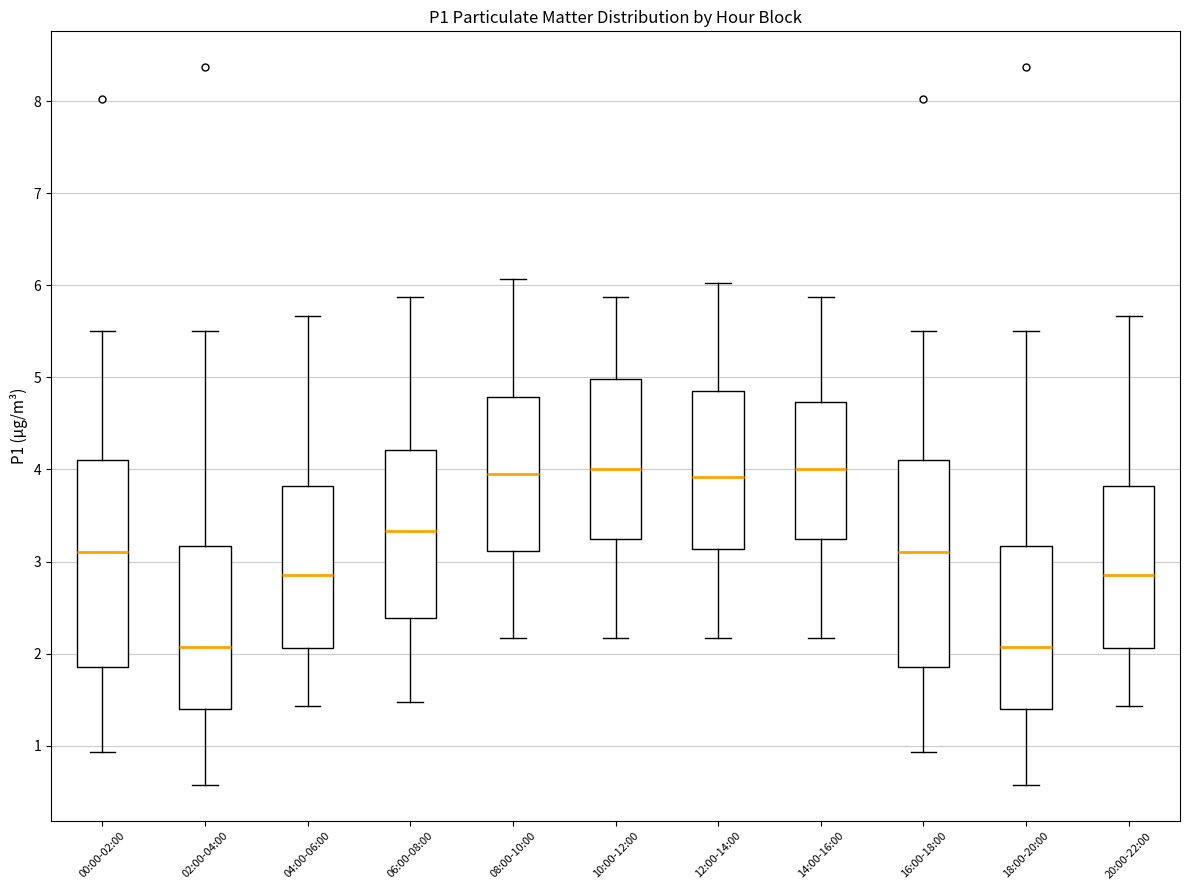

Reading left to right, read every box against the y-axis: the position of its median line, the range the box covers, and the ends of its whiskers. The values are not printed on the chart, so give them approximately, as read against the axis.

00:00-02:00: median 3.1, box 1.9 to 4.1, whiskers 0.9 to 5.5
02:00-04:00: median 2.1, box 1.4 to 3.2, whiskers 0.6 to 5.5
04:00-06:00: median 2.9, box 2.1 to 3.8, whiskers 1.4 to 5.7
06:00-08:00: median 3.3, box 2.4 to 4.2, whiskers 1.5 to 5.9
08:00-10:00: median 4.0, box 3.1 to 4.8, whiskers 2.2 to 6.1
10:00-12:00: median 4.0, box 3.2 to 5.0, whiskers 2.2 to 5.9
12:00-14:00: median 3.9, box 3.1 to 4.9, whiskers 2.2 to 6.0
14:00-16:00: median 4.0, box 3.2 to 4.7, whiskers 2.2 to 5.9
16:00-18:00: median 3.1, box 1.9 to 4.1, whiskers 0.9 to 5.5
18:00-20:00: median 2.1, box 1.4 to 3.2, whiskers 0.6 to 5.5
20:00-22:00: median 2.9, box 2.1 to 3.8, whiskers 1.4 to 5.7